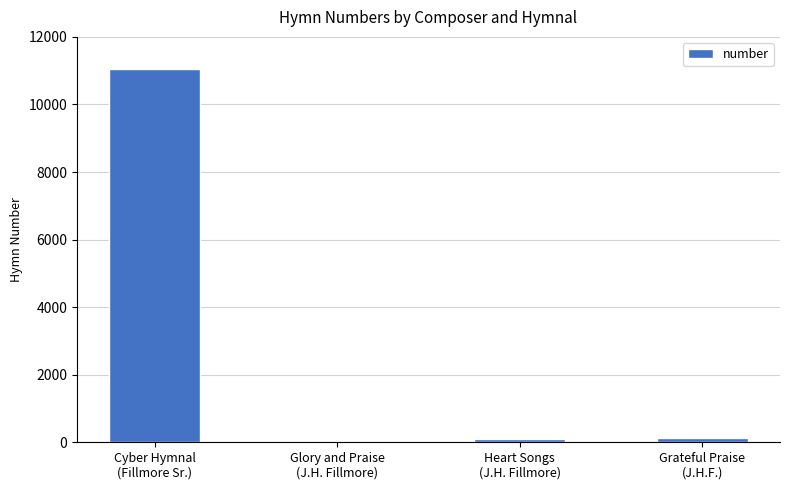

Are the bars horizontal?

No